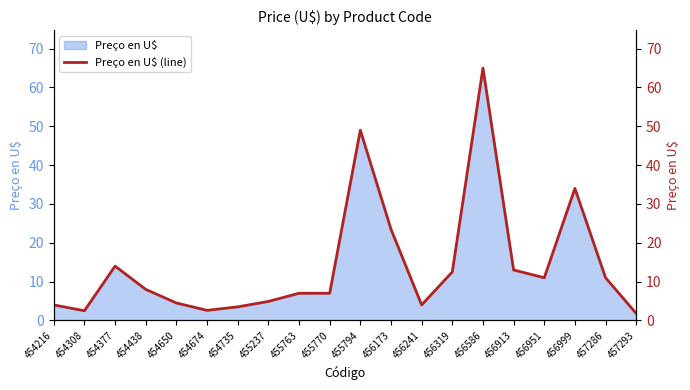

Is it true that the value at 456173 is 23.5?

True